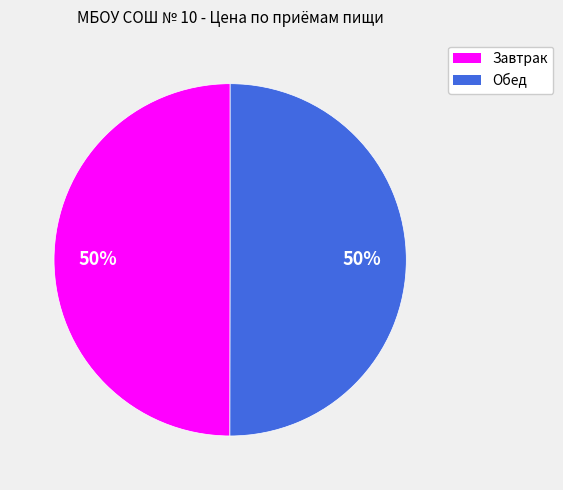

Approximately how many times larger is the value at Обед compared to Завтрак?

1.0